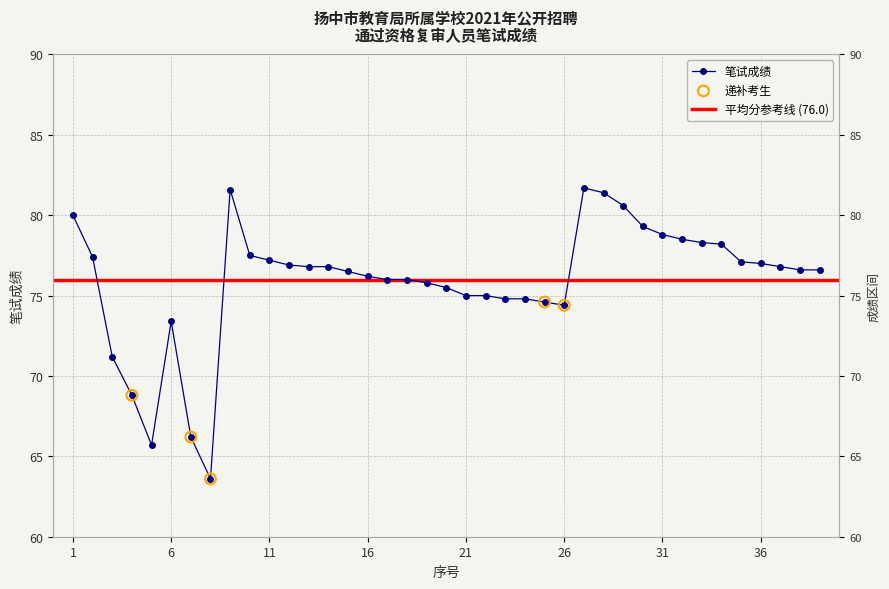

What is the ratio of the value at 33 to the value at 31?

1.0